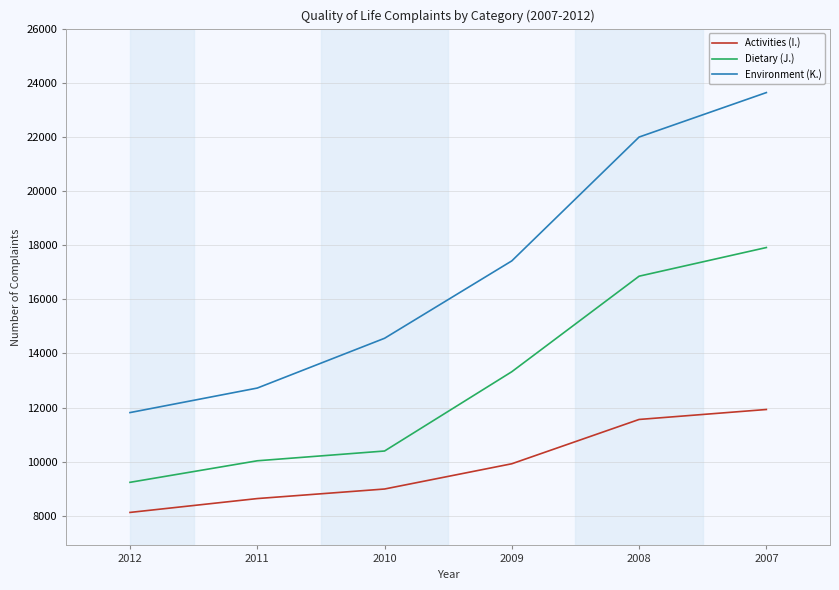

True or false: Activities (I.) has a value of 8638 at 2011.

True